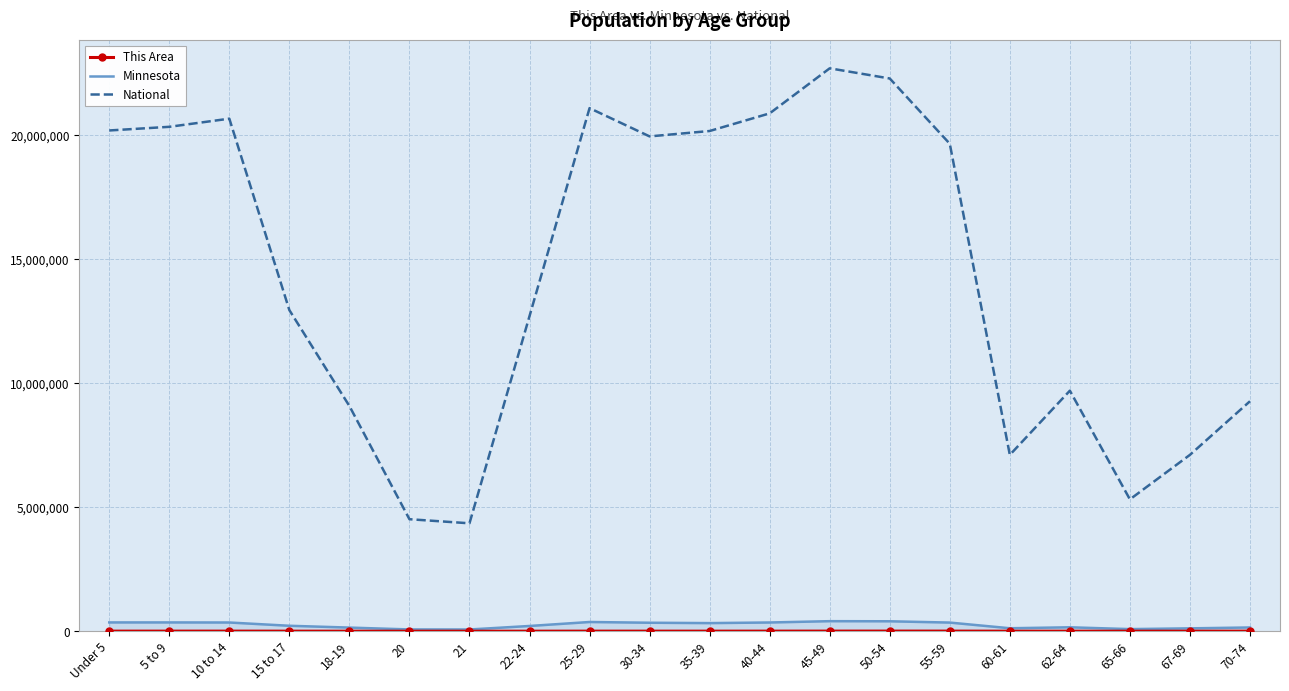

What is the minimum value for National?

4354294